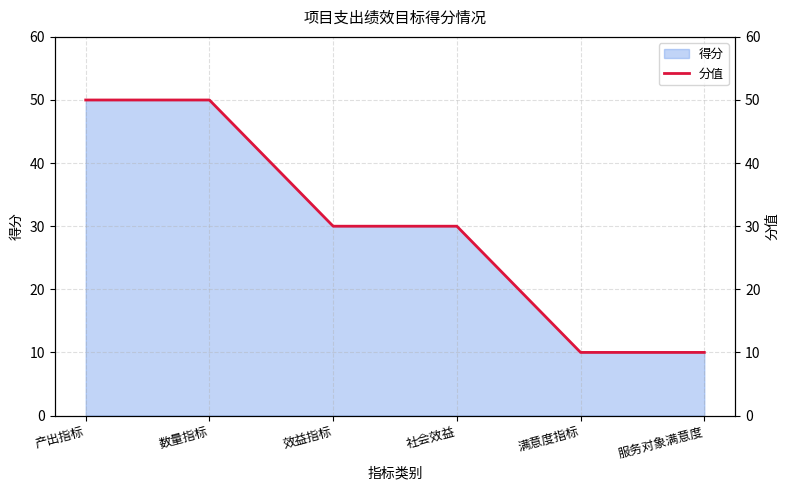

What is the label of the 3rd point from the right?

社会效益